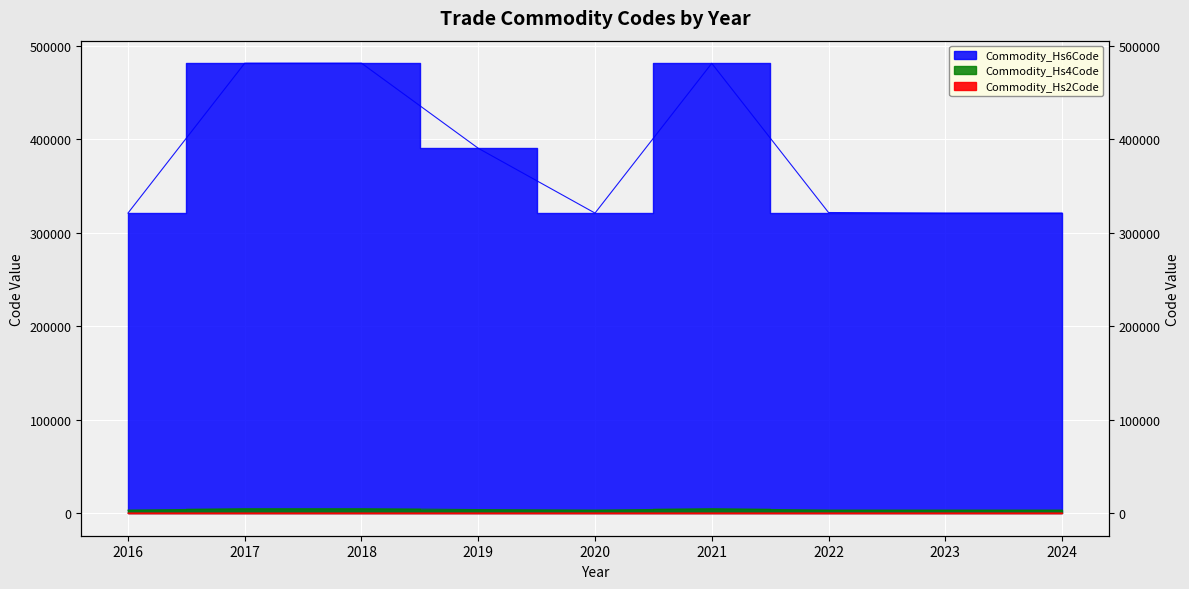

Is the value of Commodity_Hs2Code at 2016 greater than the value of Commodity_Hs4Code at 2021?

No